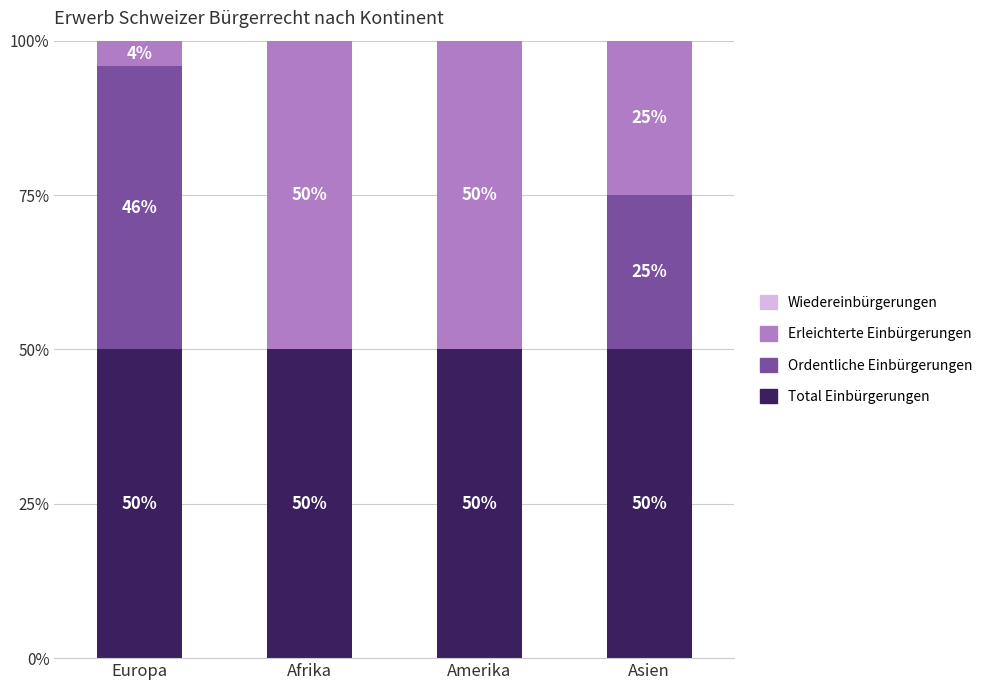

What is the total value across all series at Europa?

100.0